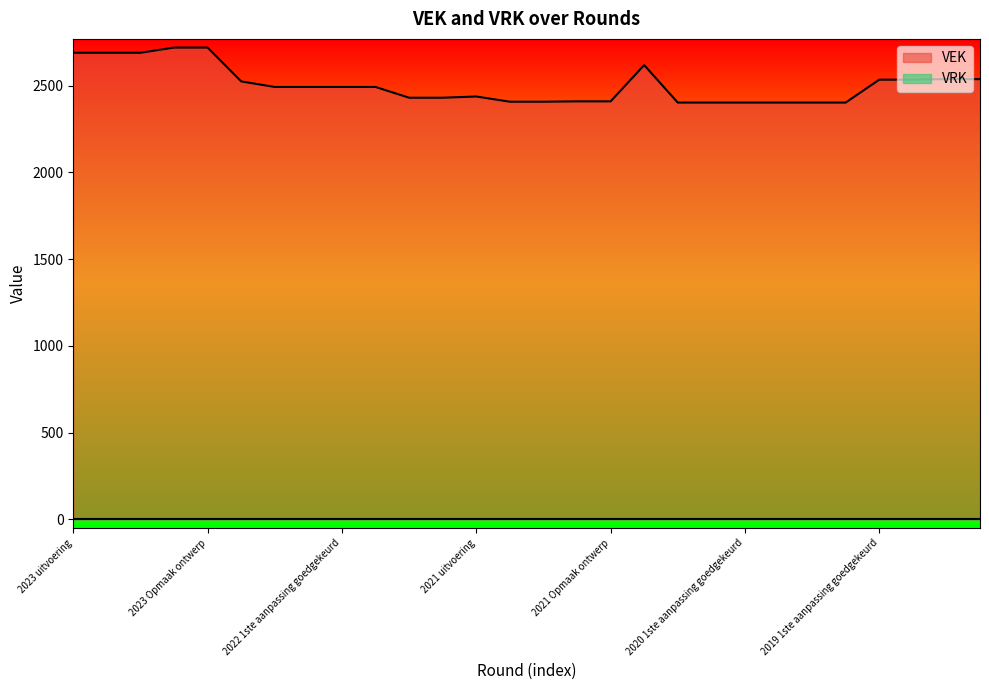

What is the sum of all values?

70098